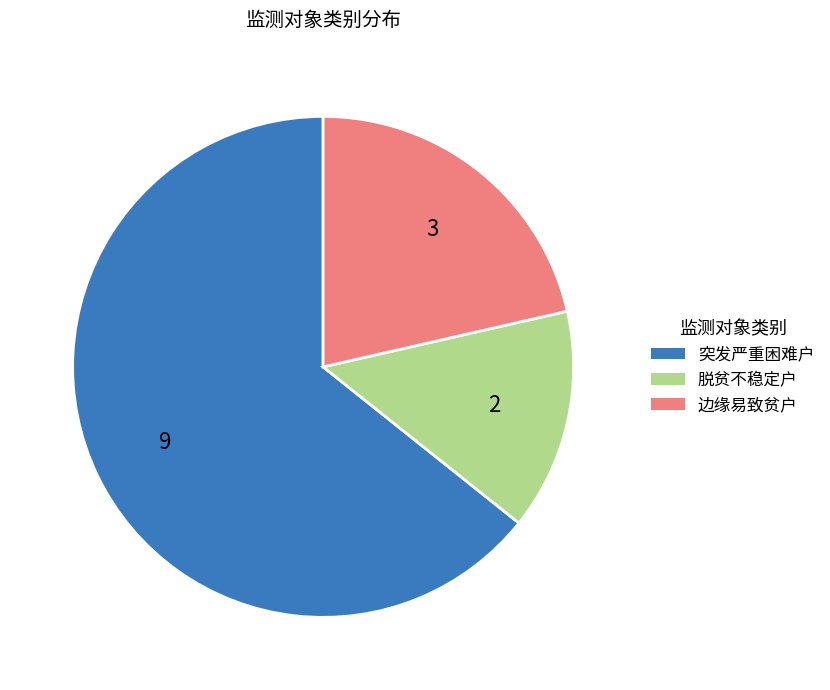

What is the largest slice in the pie chart?

突发严重困难户